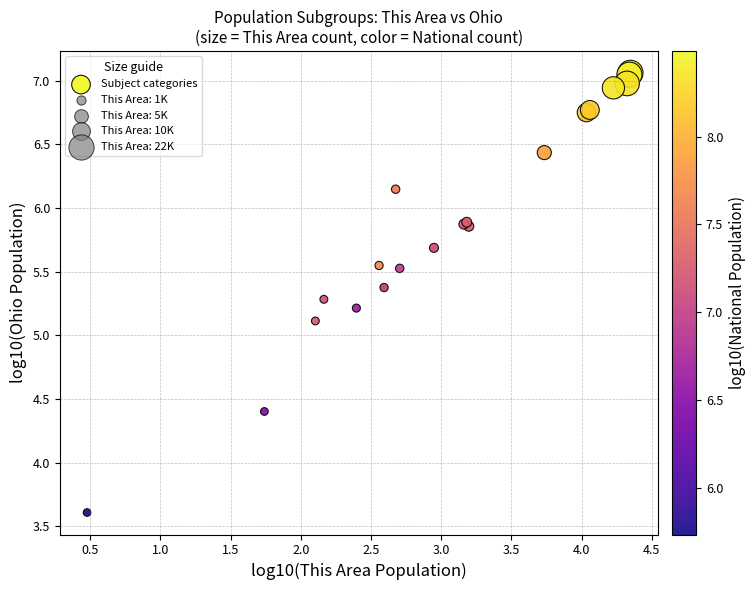

What Y value in the scatter plot is closest to 5?

5.1